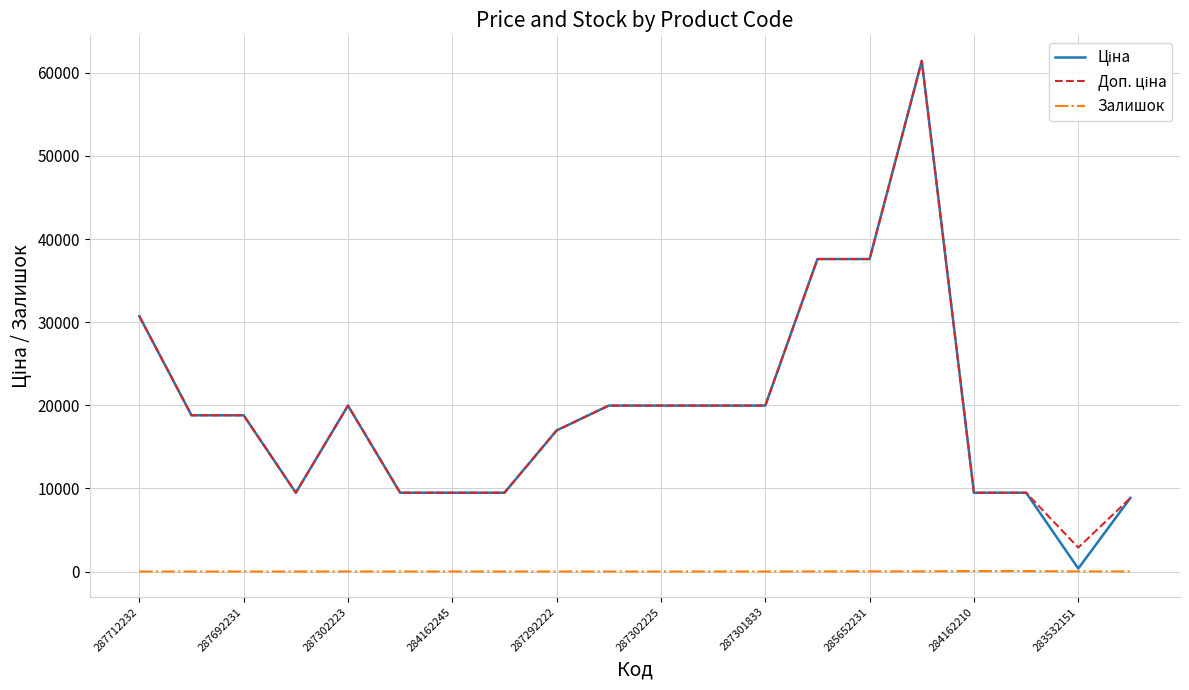

How many lines are shown in the chart?

3